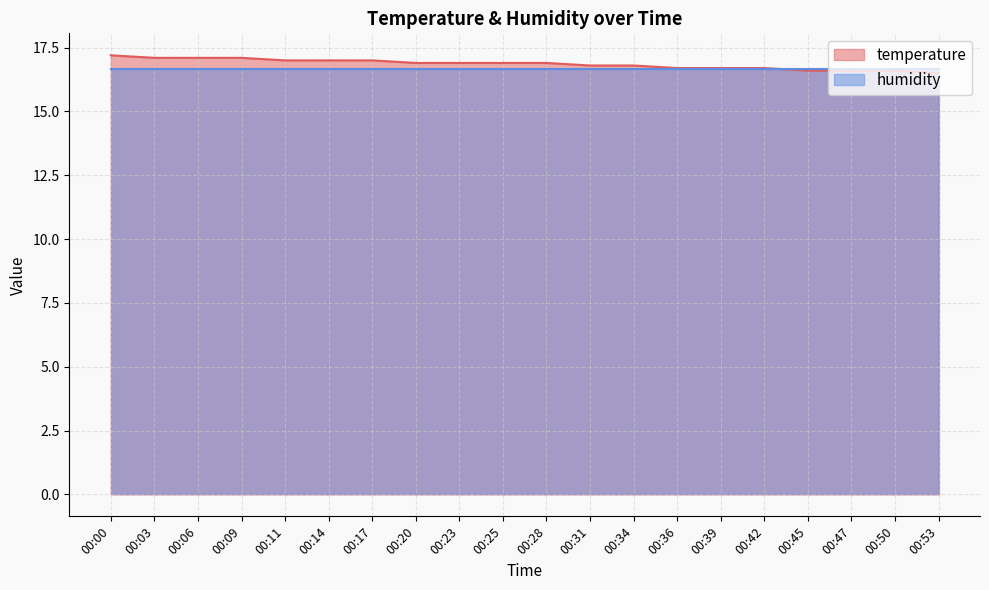

What value does the data have at 00:25?

16.9